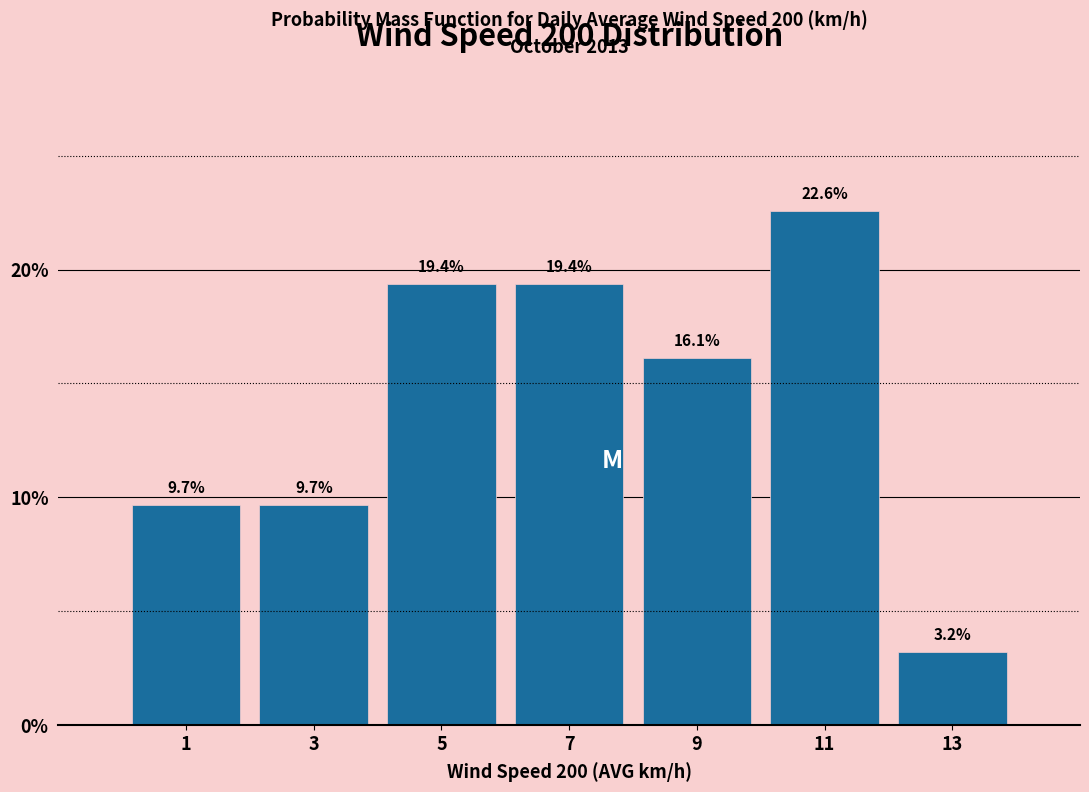

Reading left to right, transcribe this chart: for each bar, give the range it covers on the x-axis and its height.

0 to 2: 9.7
2 to 4: 9.7
4 to 6: 19.4
6 to 8: 19.4
8 to 10: 16.1
10 to 12: 22.6
12 to 14: 3.2